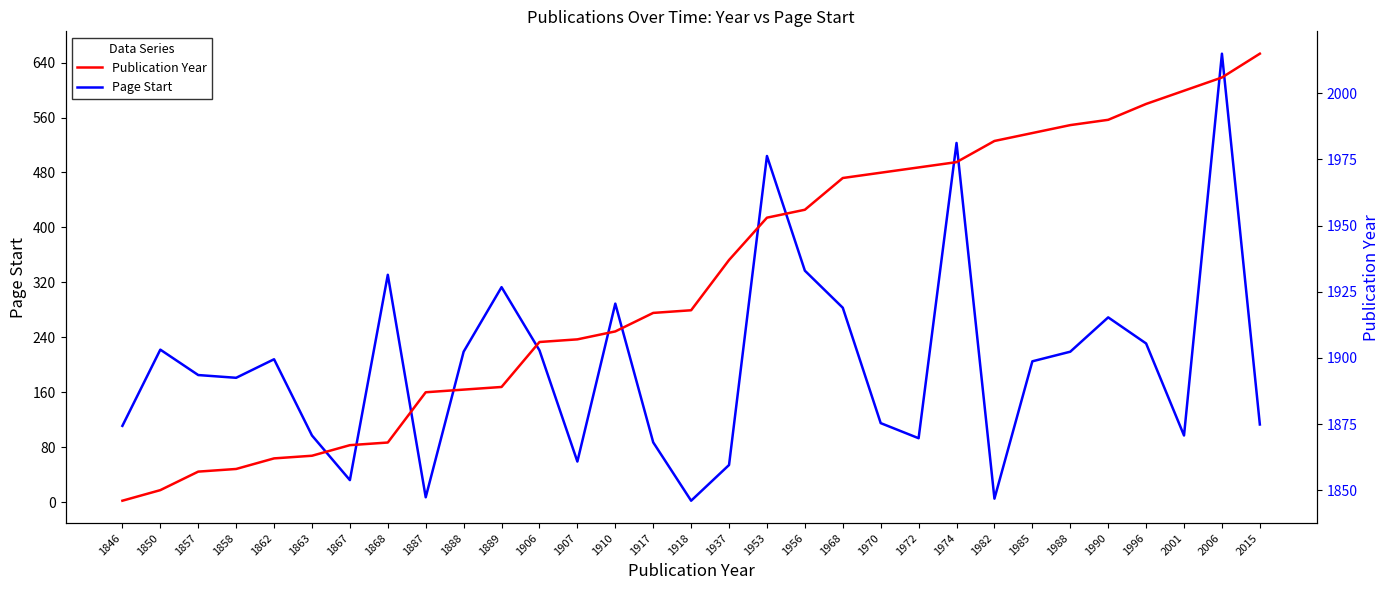

Where does the Page Start series first go above 205?

1850